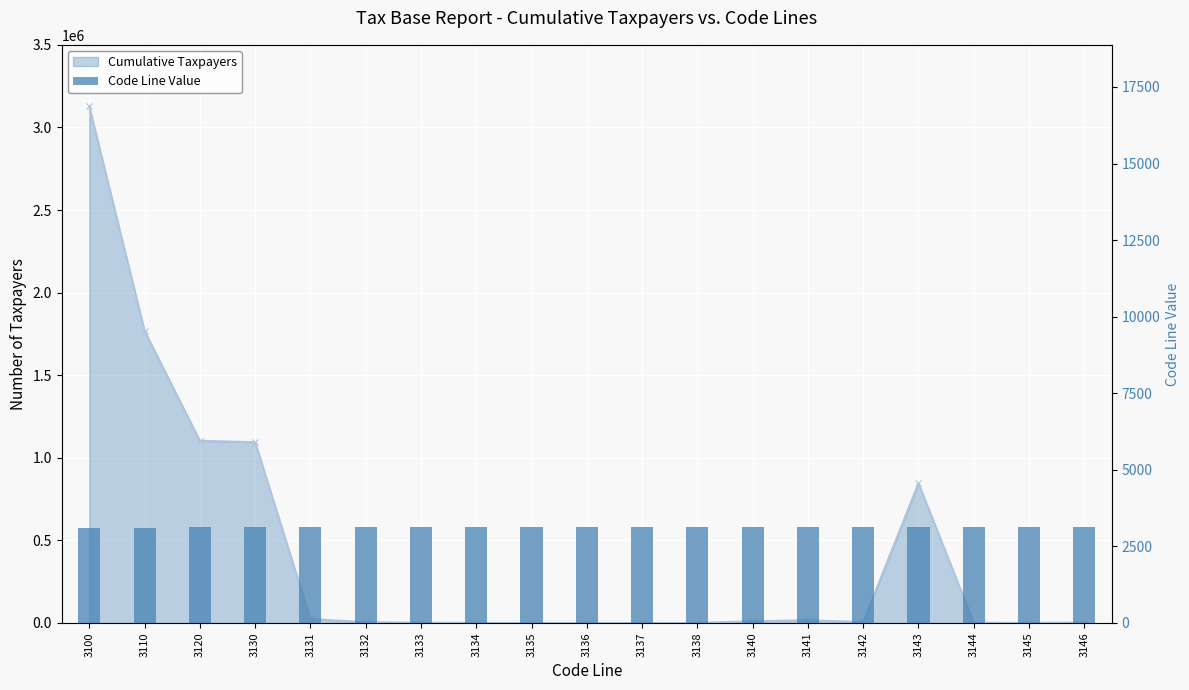

At which category does the chart reach its peak across all series?

3100